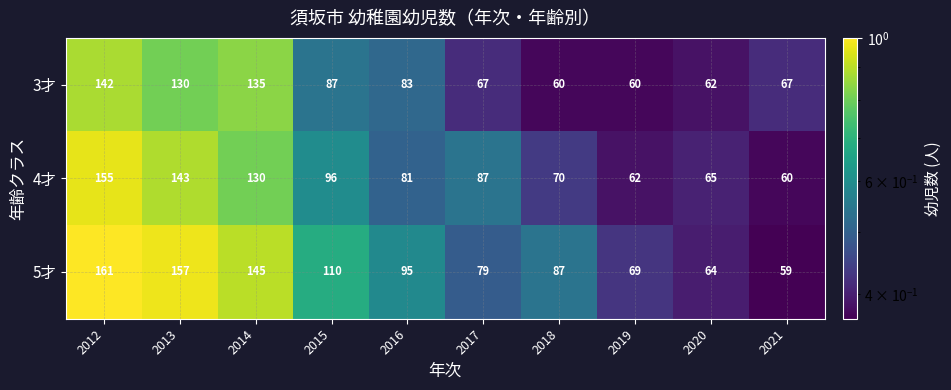

The 5才 series shows 209 at 2014. True or false?

False